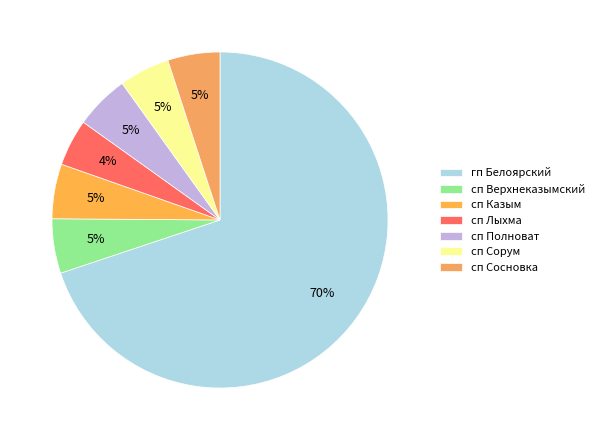

Which slice represents more than half of the pie?

гп Белоярский